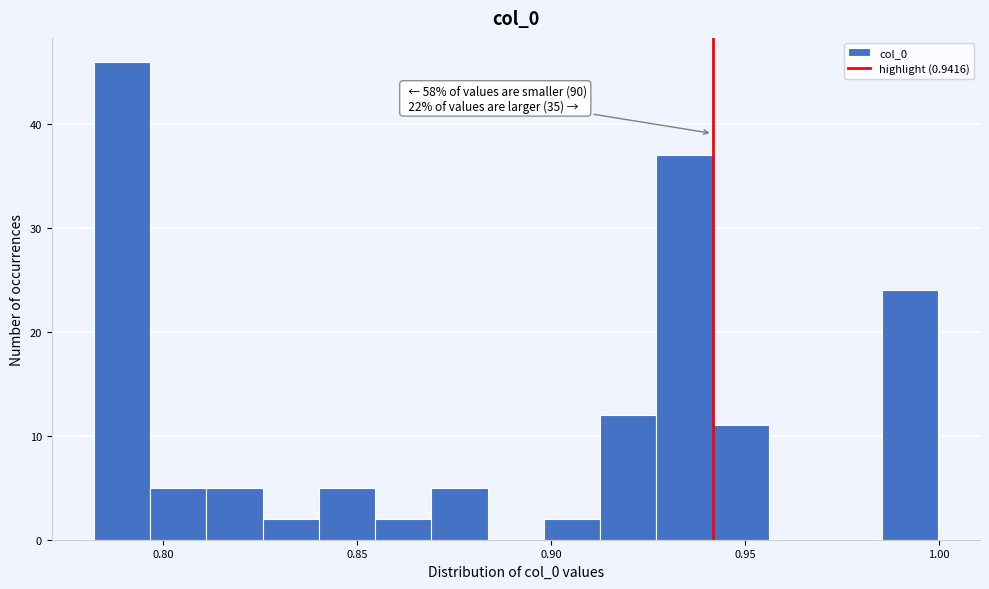

Read against the x-axis, roughly where is the centre of the tallest bar?

0.790